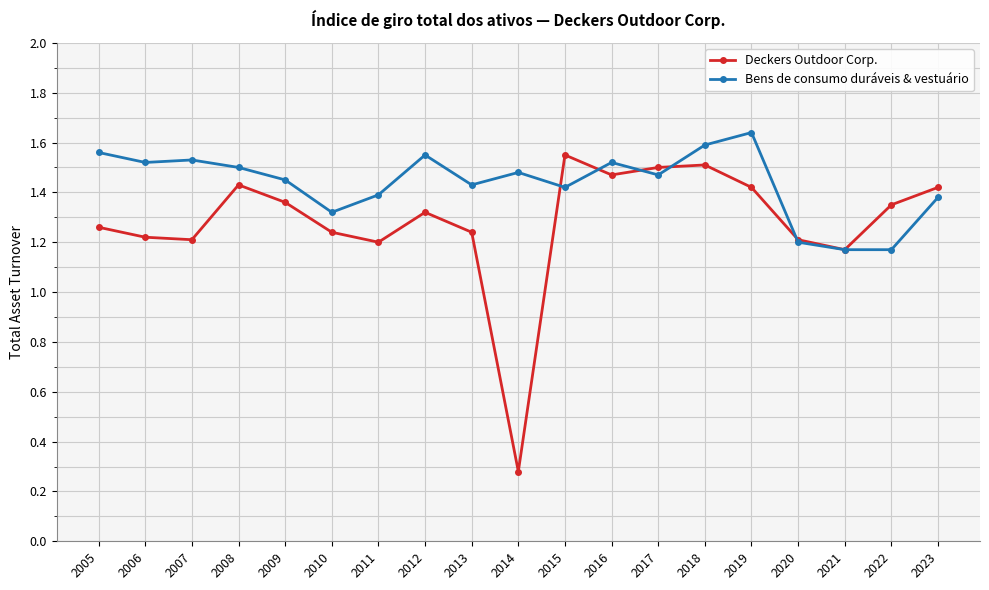

Rank the series by their average value, from highest to lowest.

Bens de consumo duráveis & vestuário, Deckers Outdoor Corp.